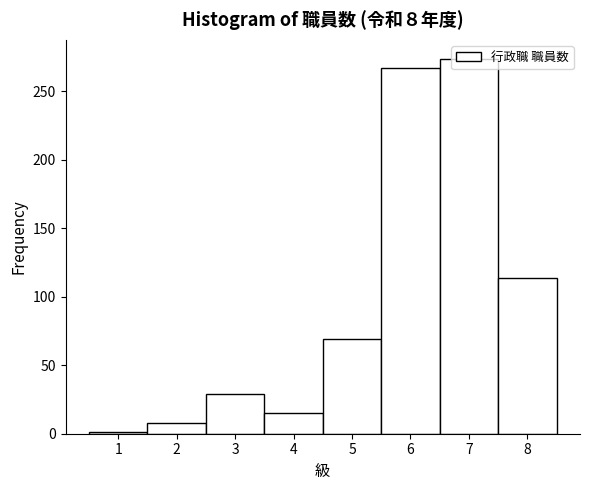

Over which range of the x-axis is the bar tallest?

6.5 to 7.5